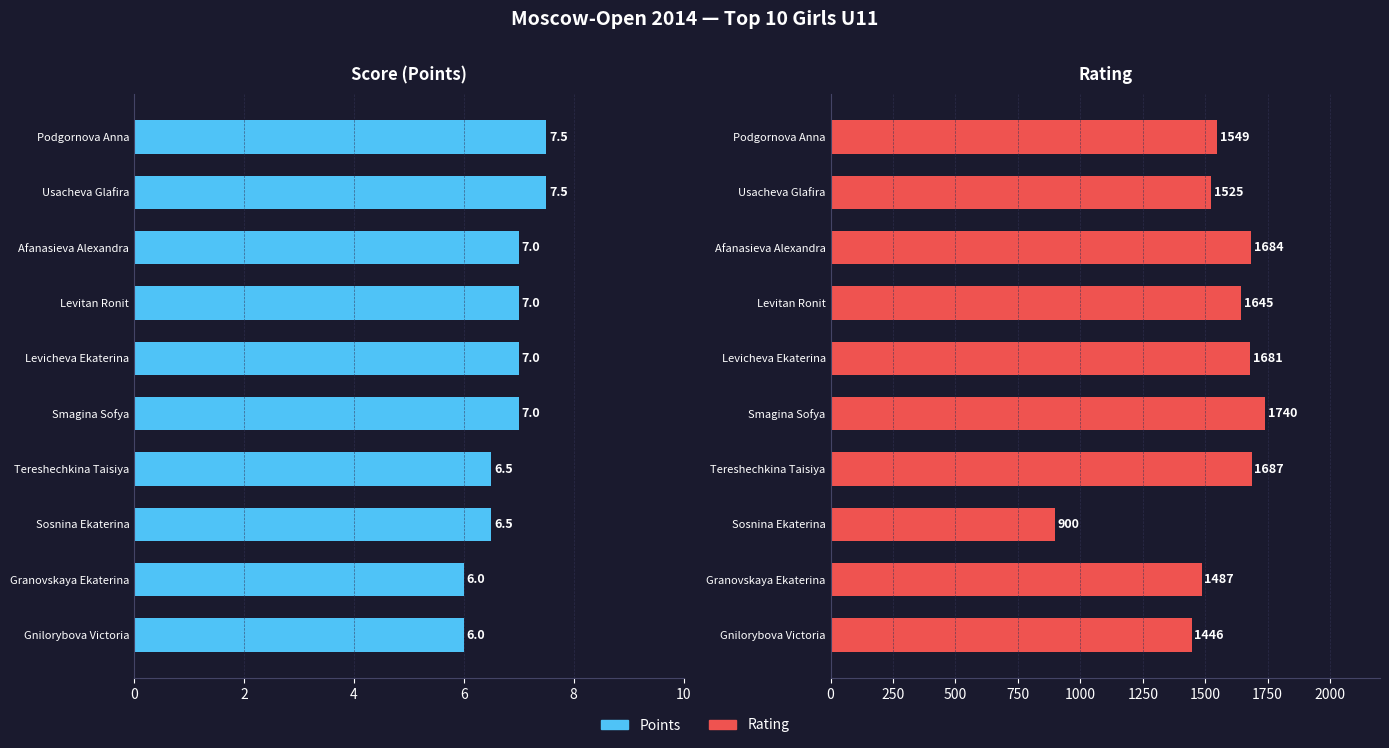

How many data points in Rating are less than 1645?

5